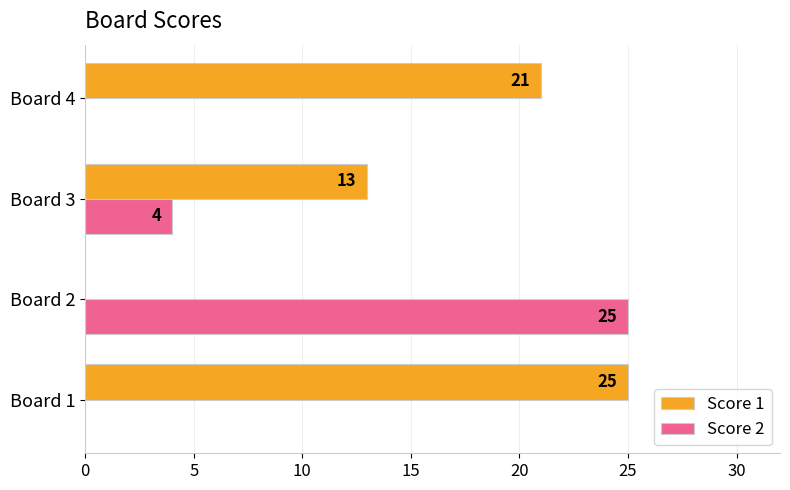

Between Board 1 and Board 4, which series saw the biggest shift?

Score 1